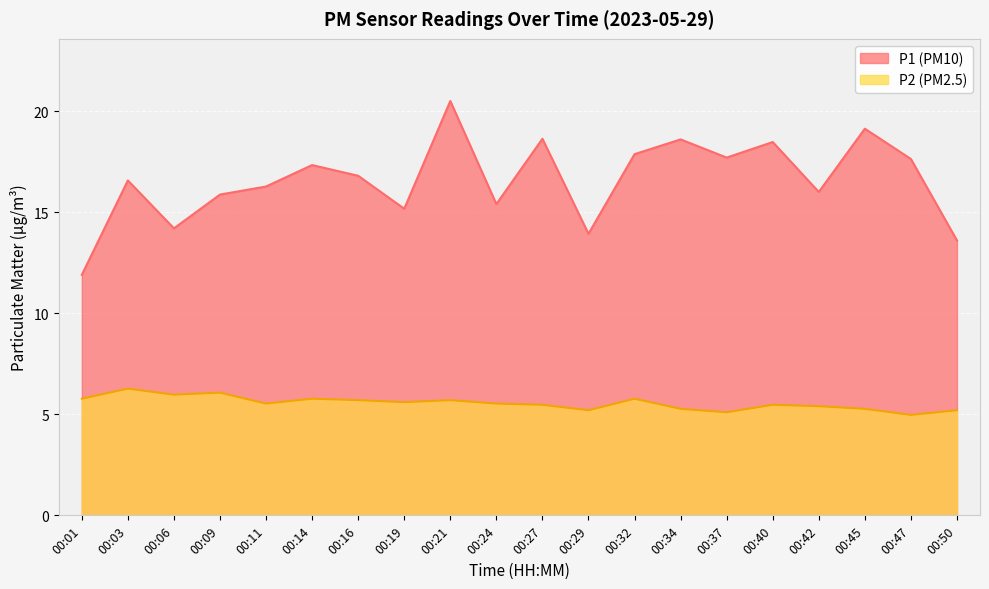

Reading left to right, transcribe all the data shown in this chart.

P1: 11.9	16.6	14.2	15.9	16.3	17.3	16.8	15.2	20.5	15.4	18.6	13.9	17.9	18.6	17.7	18.5	16.0	19.1	17.6	13.6
P2: 5.8	6.3	6.0	6.1	5.5	5.8	5.7	5.6	5.7	5.5	5.5	5.2	5.8	5.3	5.1	5.5	5.4	5.3	5.0	5.2